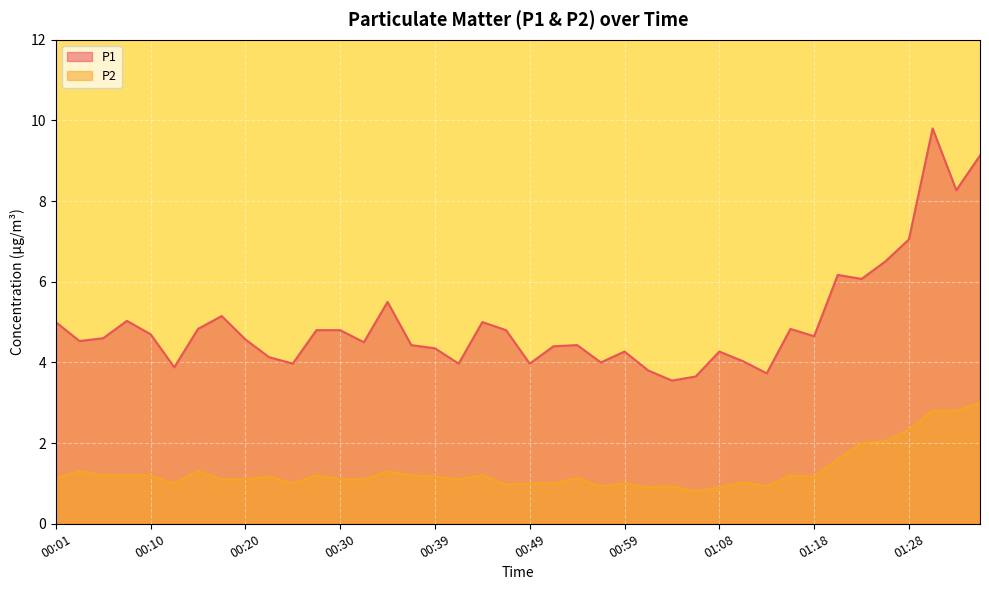

What is the greatest value displayed?

9.8